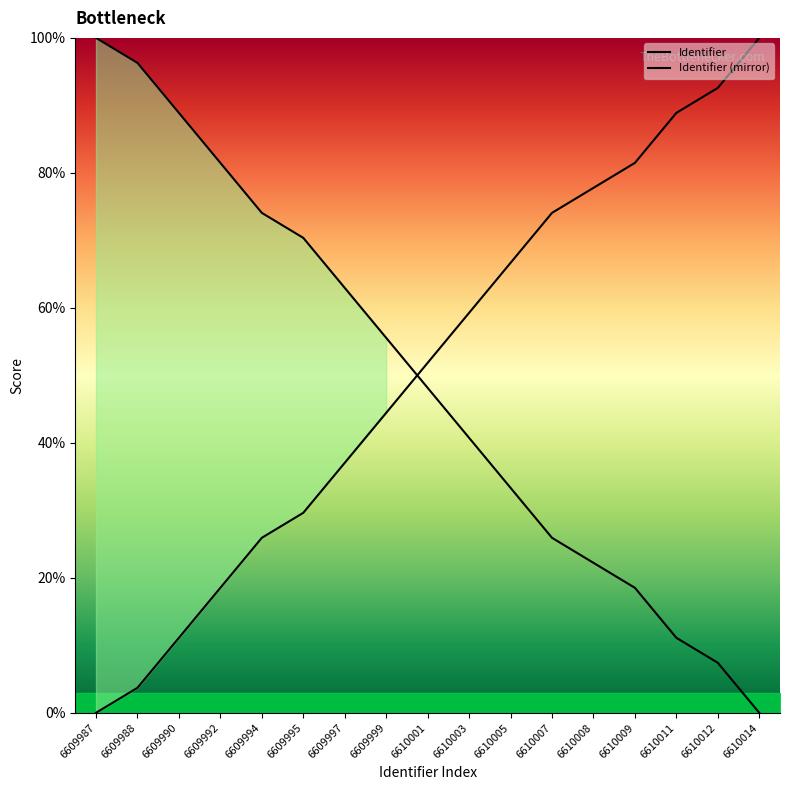

List the labels in order of value, largest first.

6610014, 6610012, 6610011, 6610009, 6610008, 6610007, 6610005, 6610003, 6610001, 6609999, 6609997, 6609995, 6609994, 6609992, 6609990, 6609988, 6609987